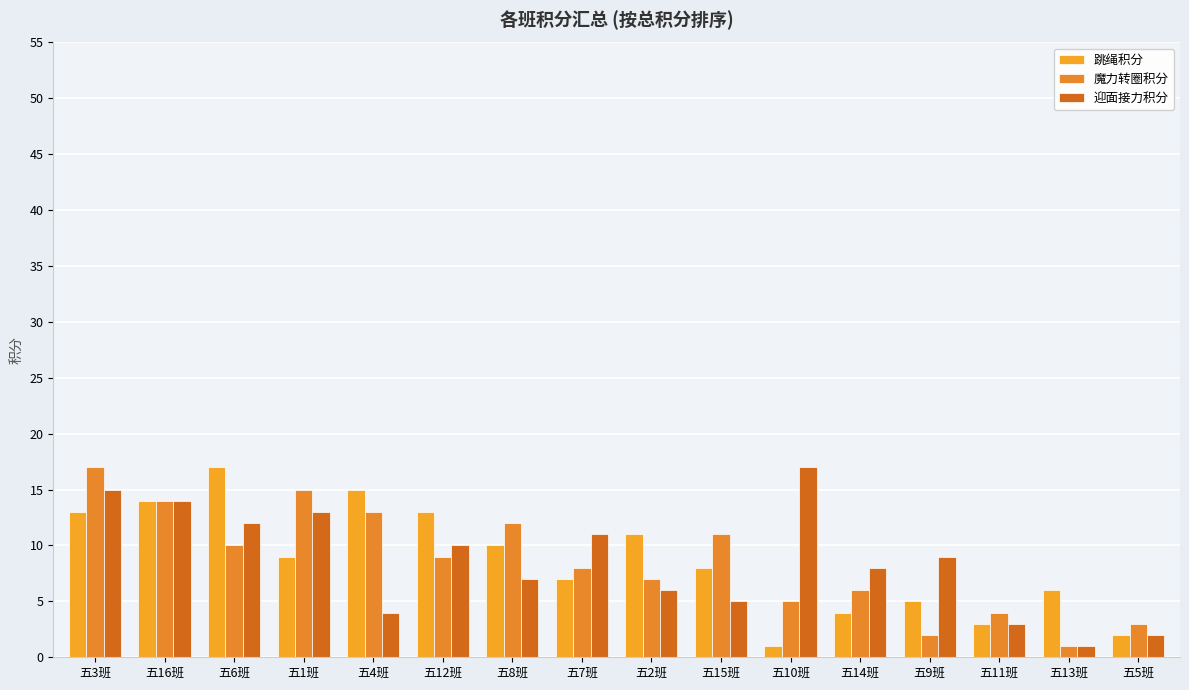

Between 五11班 and 五2班, which is larger?

五2班